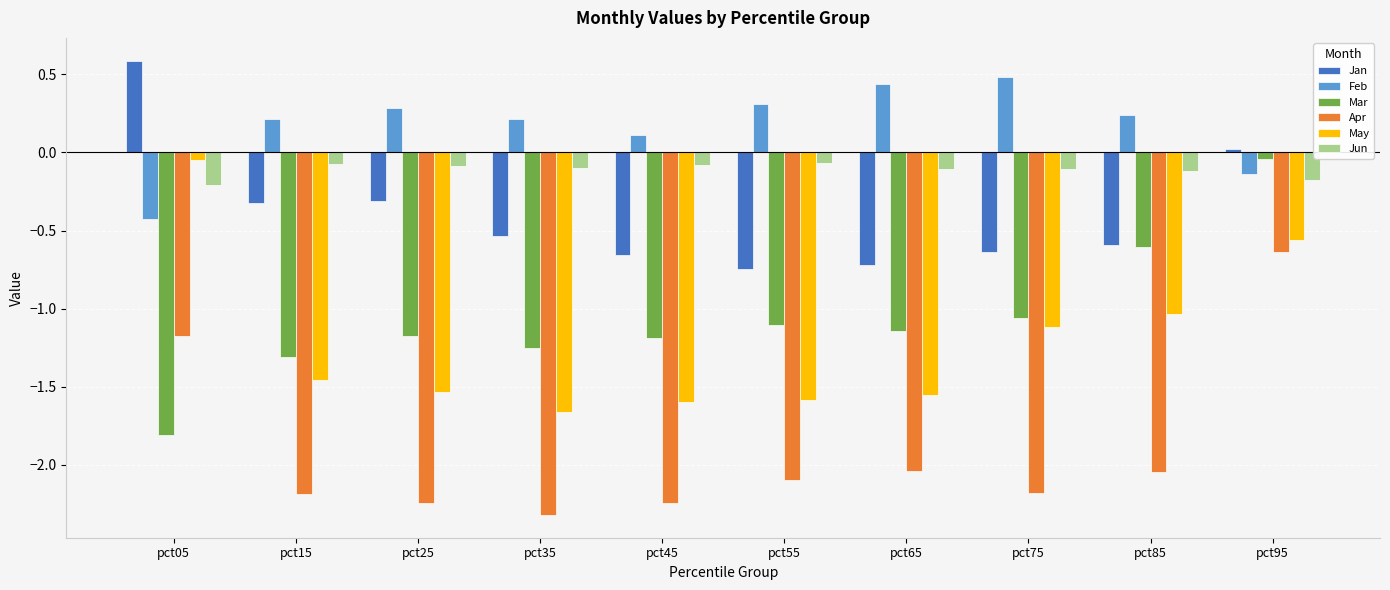

At pct55, list the series in order from largest to smallest.

Feb, Jun, Jan, Mar, May, Apr